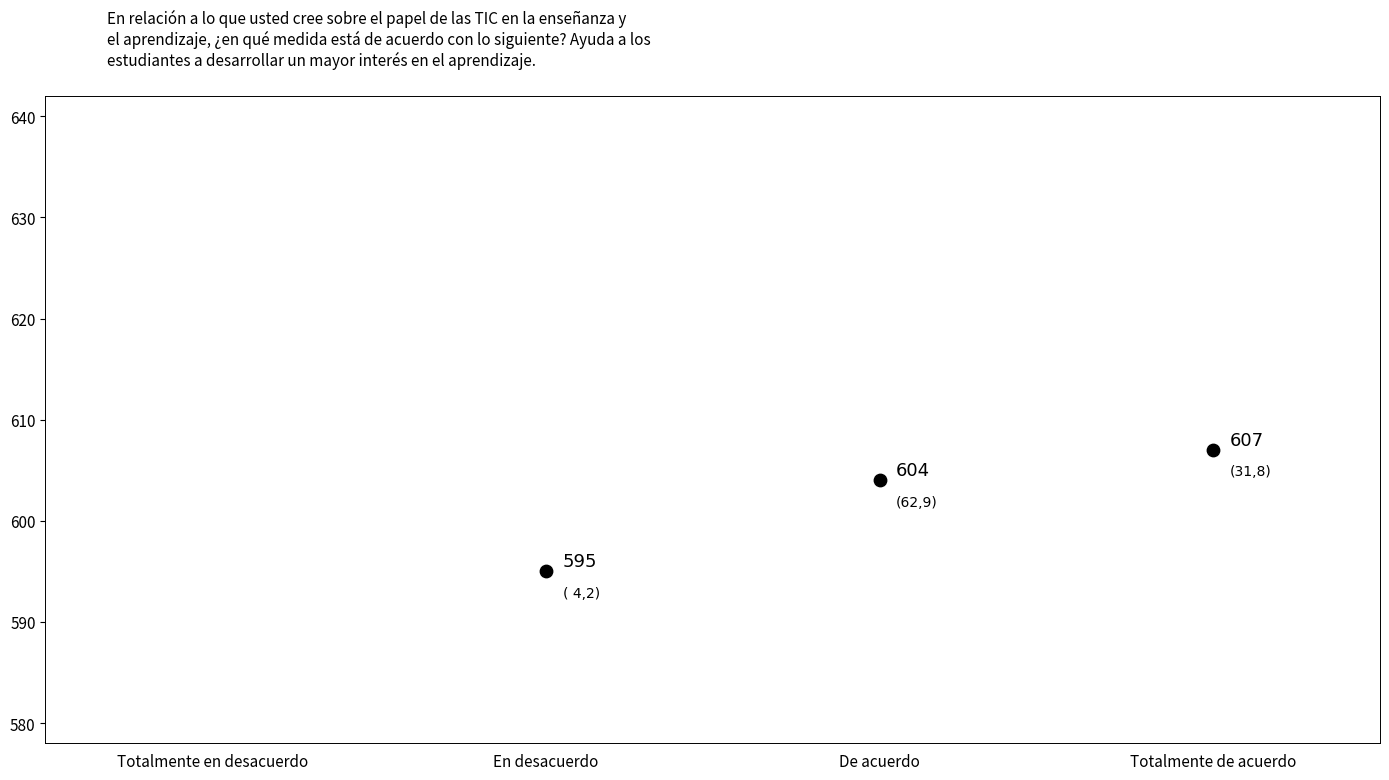

What is the average Y value?

602